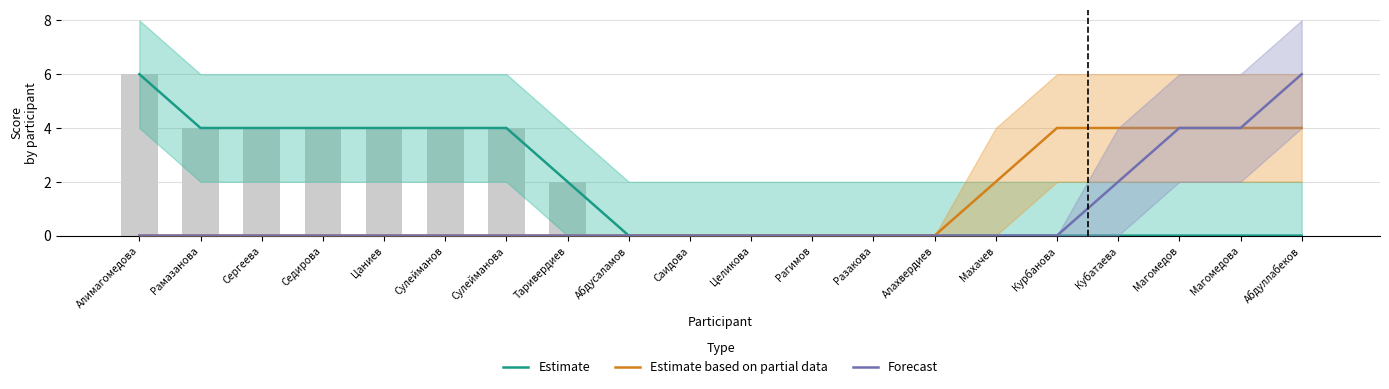

What position from the left is Седирова?

4